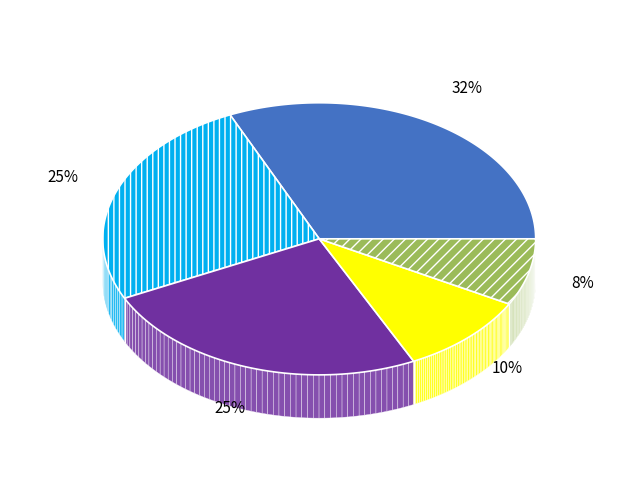

How much of the chart is everything except 生命保険?

68.2%